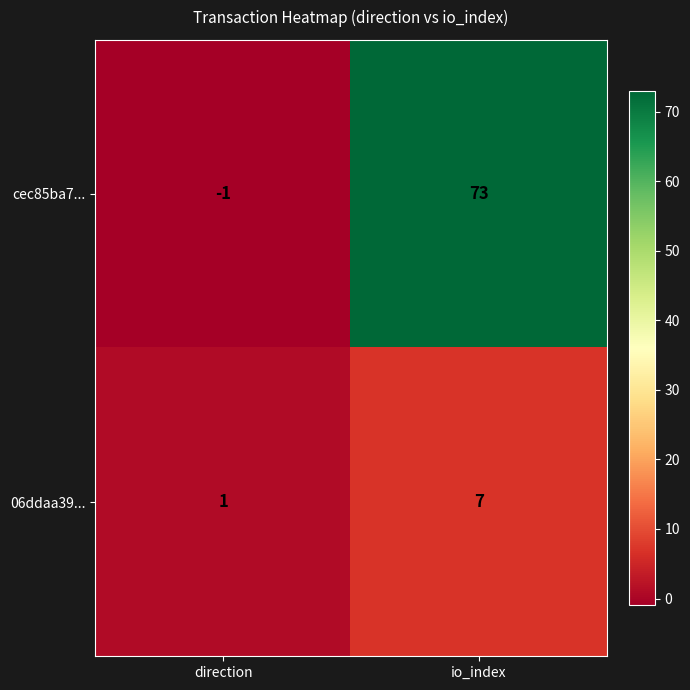

What is the maximum value shown in the chart?

73